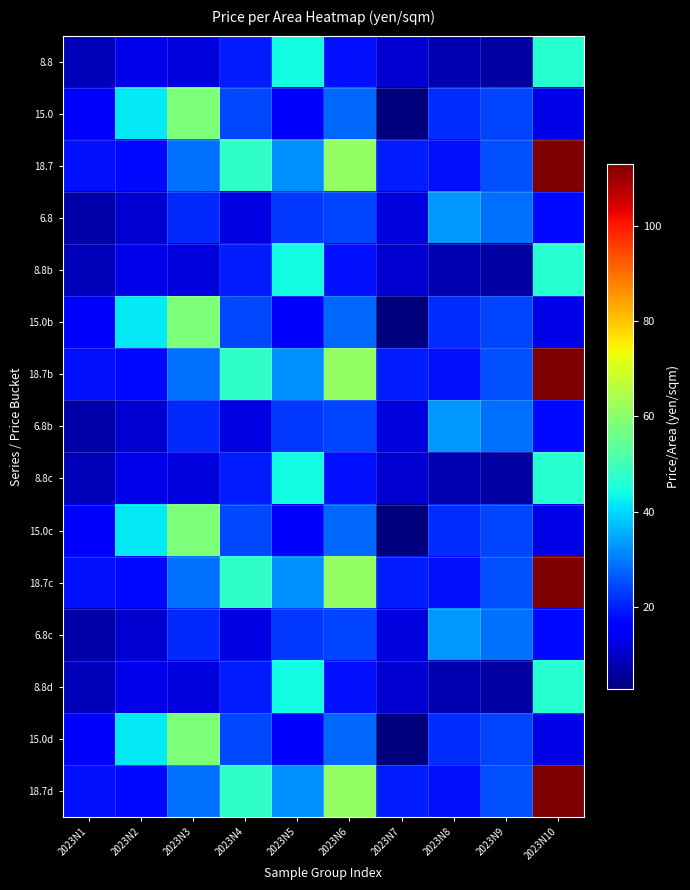

List the series in order of their peak value, highest first.

18.7, 18.7b, 18.7c, 18.7d, 15.0, 15.0b, 15.0c, 15.0d, 8.8, 8.8b, 8.8c, 8.8d, 6.8, 6.8b, 6.8c